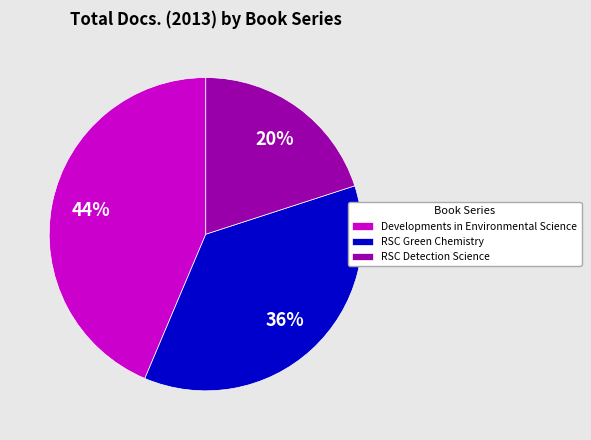

Does any single category account for the majority?

No